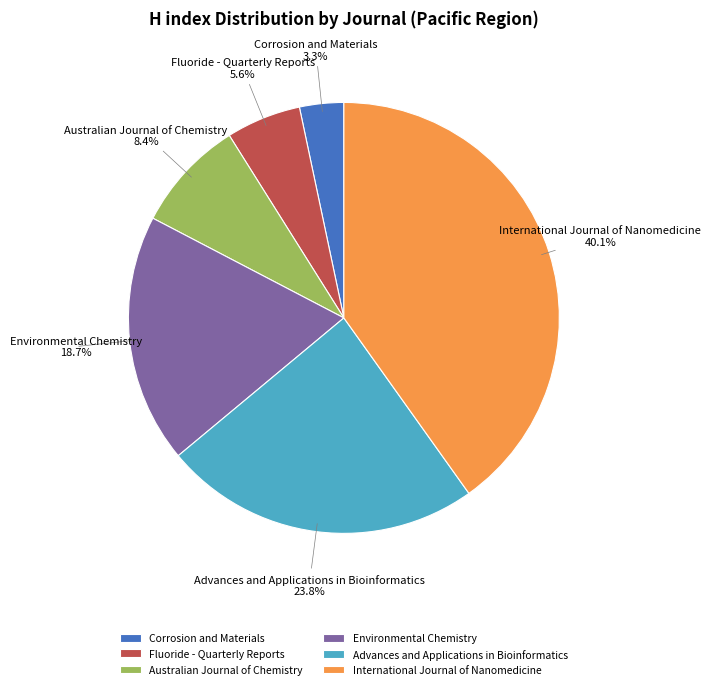

Rank the categories by value from lowest to highest.

Corrosion and Materials, Fluoride - Quarterly Reports, Australian Journal of Chemistry, Environmental Chemistry, Advances and Applications in Bioinformatics, International Journal of Nanomedicine